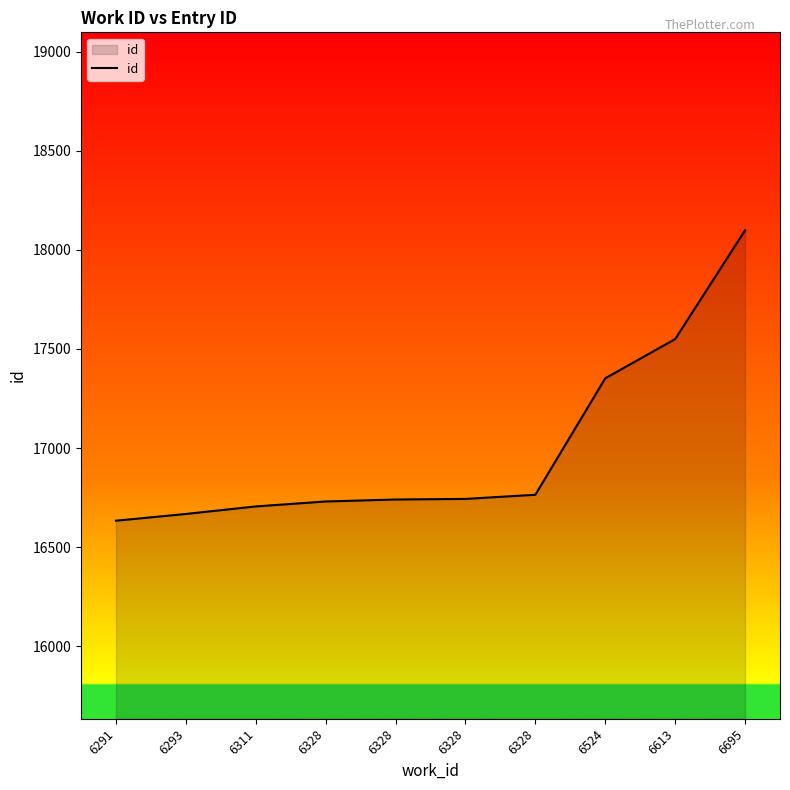

Approximately how many times larger is the value at 6613 compared to 6328?

1.0